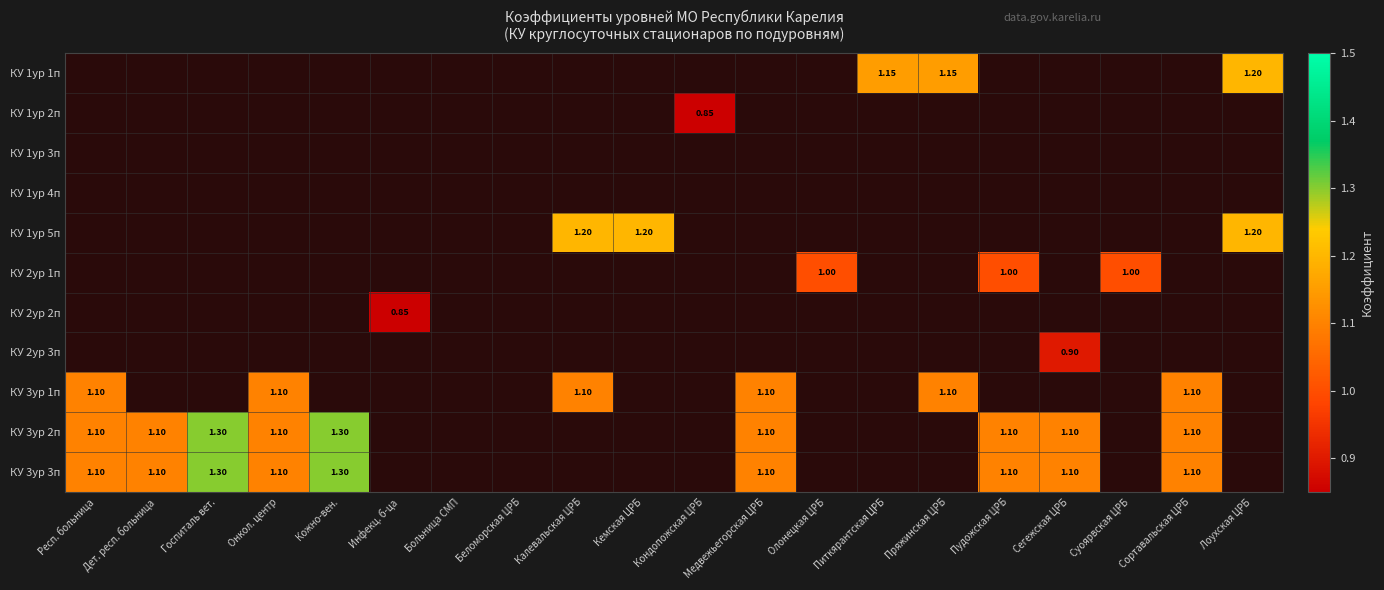

How many distinct data groups are displayed?

11